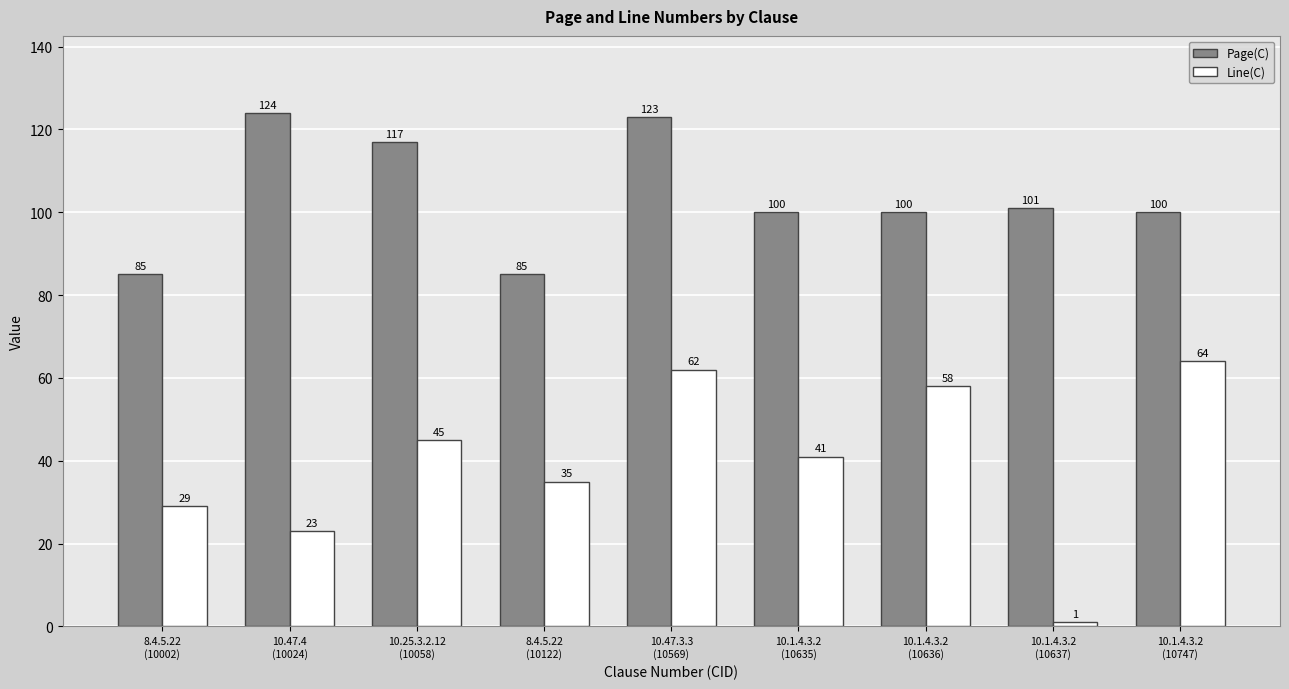

List the series in order of their overall mean, lowest first.

Line(C), Page(C)